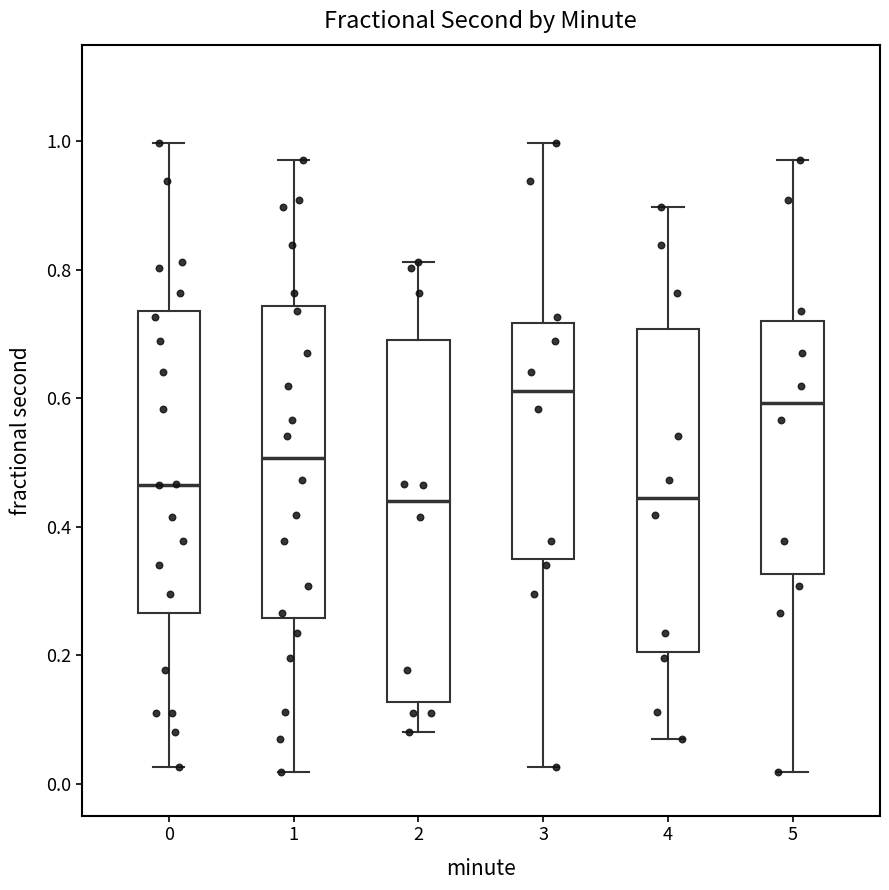

Comparing the boxes themselves (not the whiskers), which one is the tallest?

2